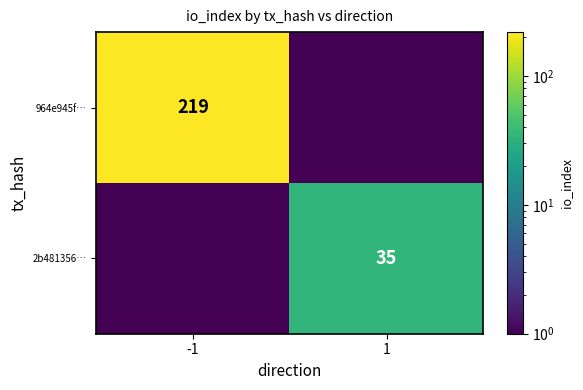

The value of 964e945f… at -1 is 367.4. True or false?

False